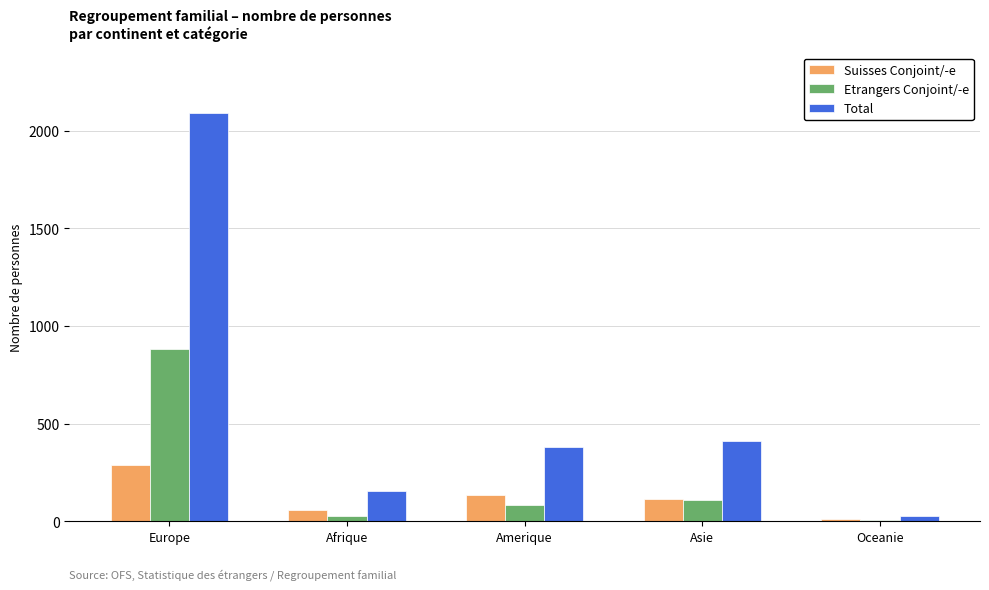

Reading right to left, list all the values displayed in this chart.

Suisses Conjoint/-e: Oceanie=13	Asie=114	Amerique=135	Afrique=56	Europe=286
Etrangers Conjoint/-e: Oceanie=4	Asie=108	Amerique=82	Afrique=25	Europe=881
Total: Oceanie=25	Asie=413	Amerique=379	Afrique=155	Europe=2092